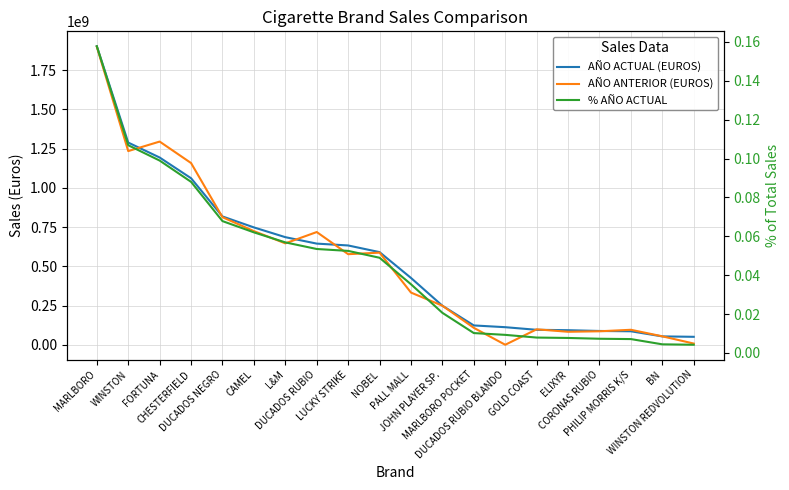

True or false: % AÑO ACTUAL has more than 0 interior local peaks.

False